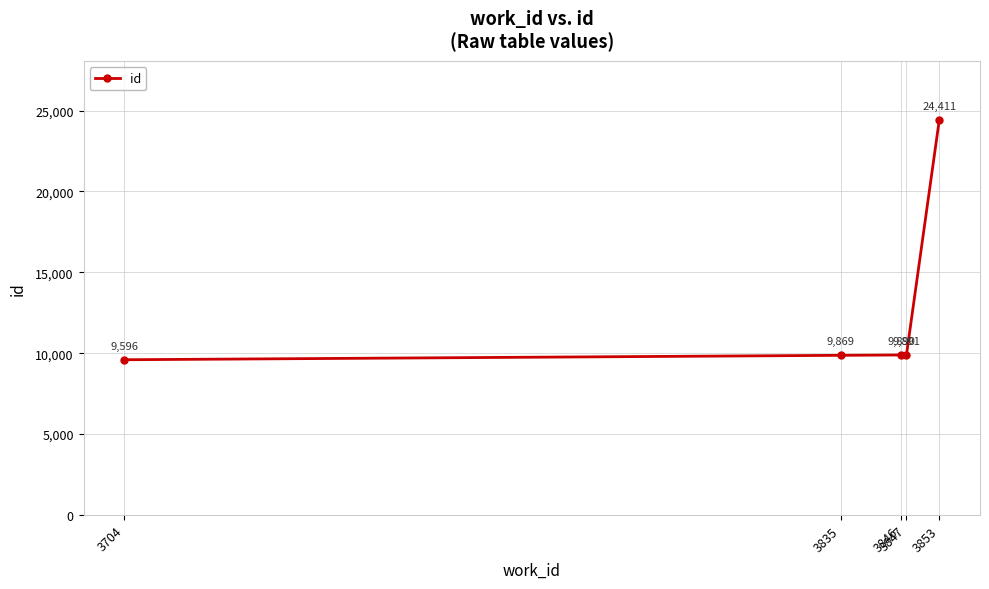

What is the greatest value displayed?

24411